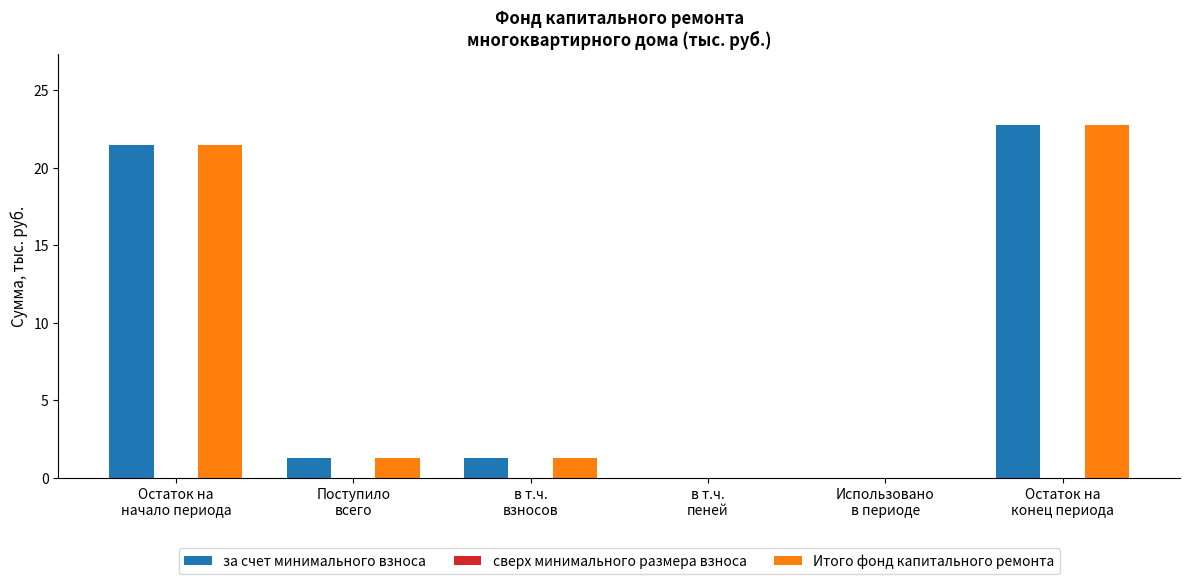

What is the greatest value displayed?

22.8